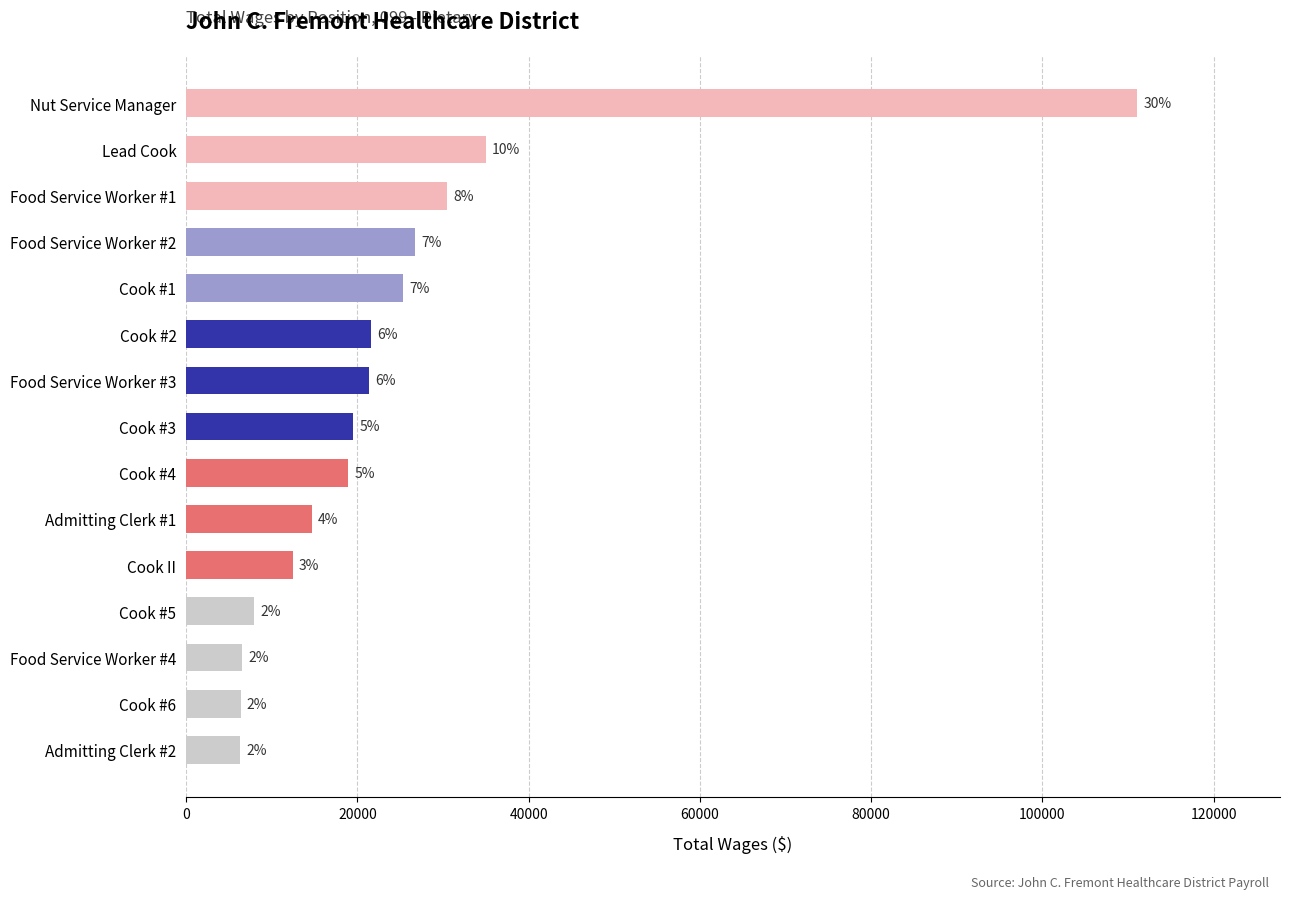

How many bars are there in total?

15